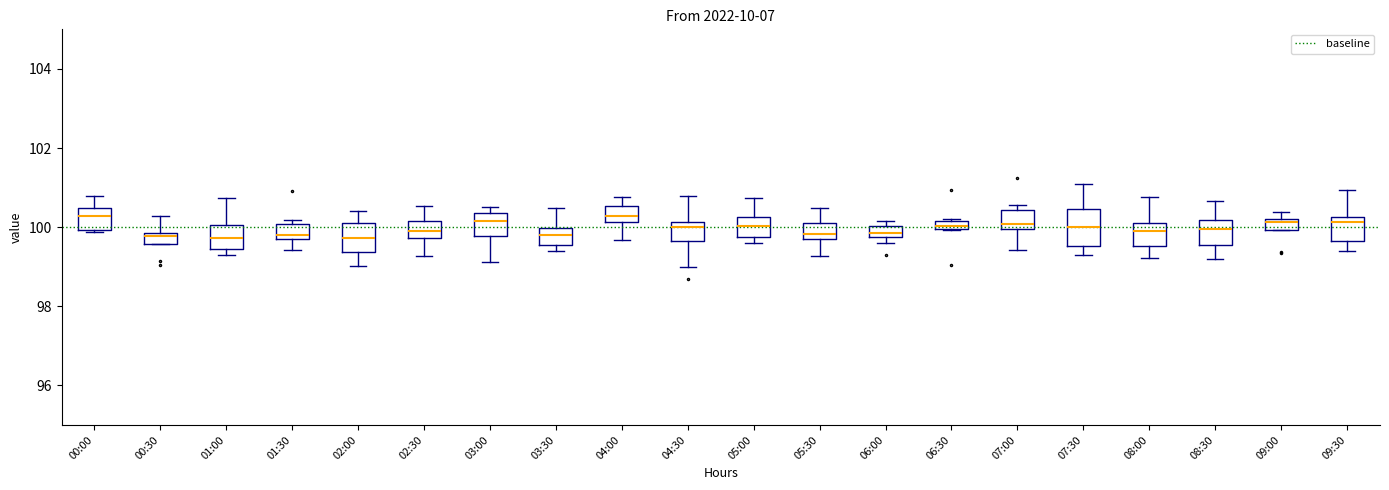

Which box is the tallest, from its lower edge to its upper edge?

07:30